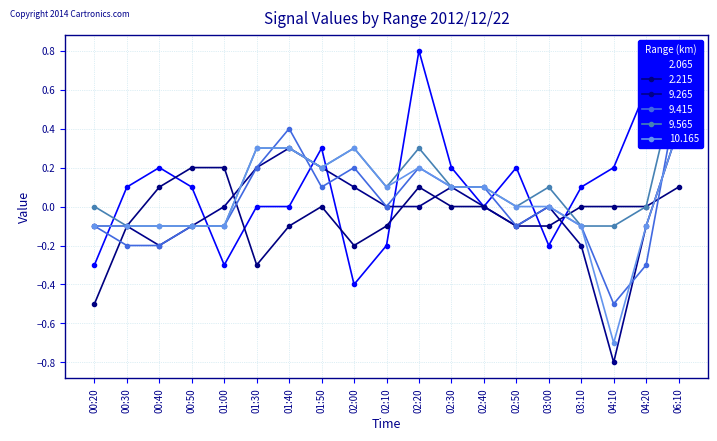

Between 01:40 and 02:10, which series saw the biggest shift?

9.415